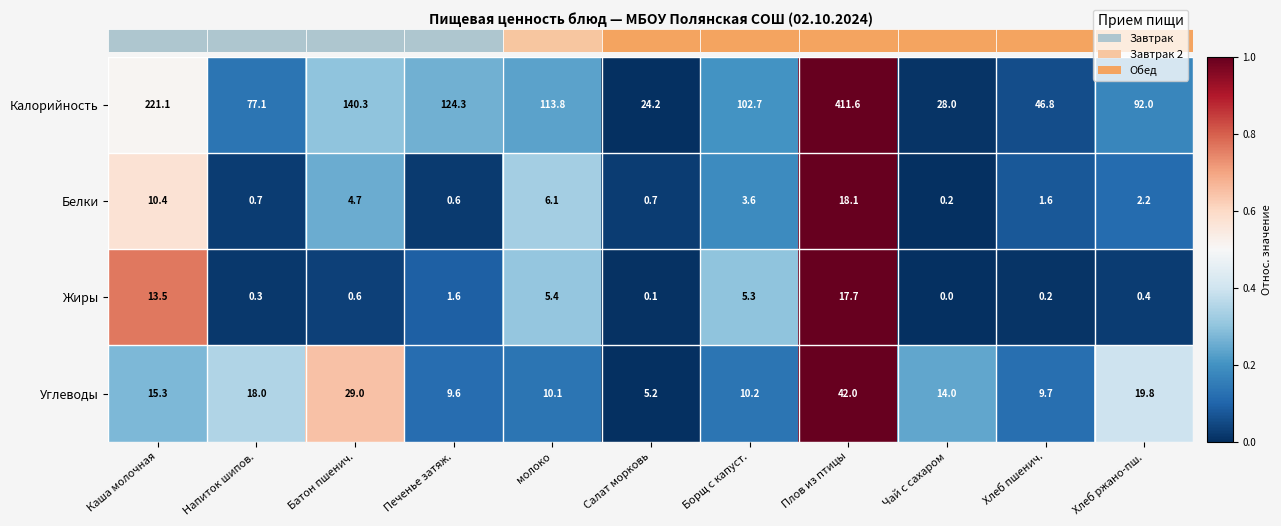

Is it true that Жиры equals 7.7 at Каша молочная?

False